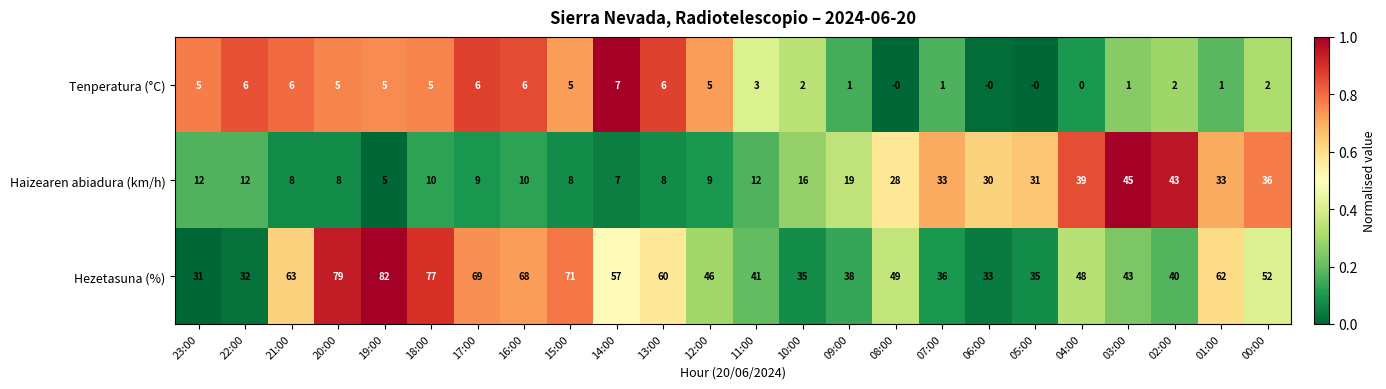

How many categories are shown in the chart?

24